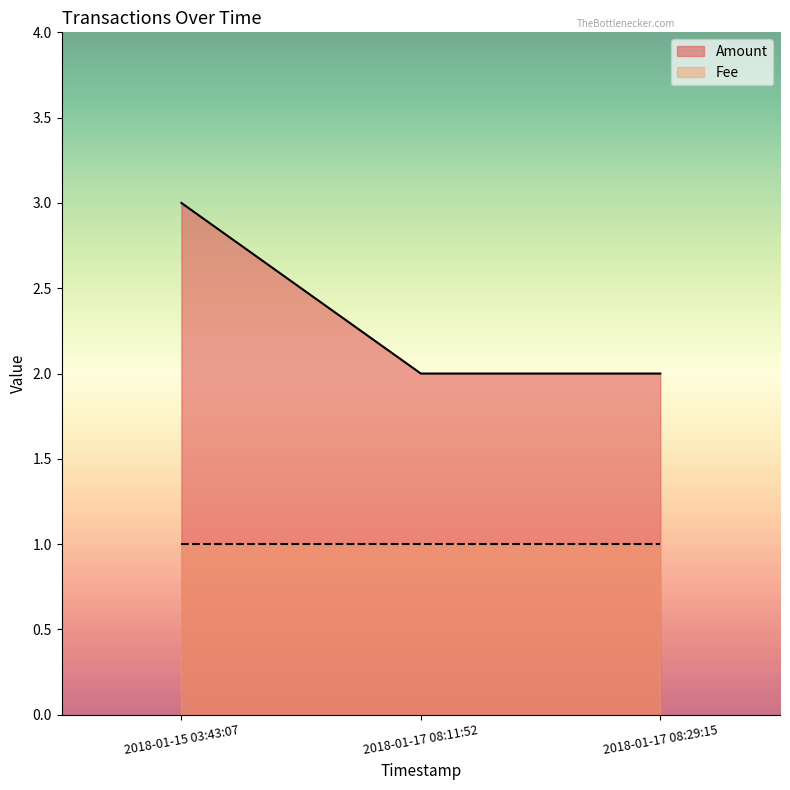

Which has a higher value, 2018-01-15 03:43:07 or 2018-01-17 08:29:15?

2018-01-15 03:43:07